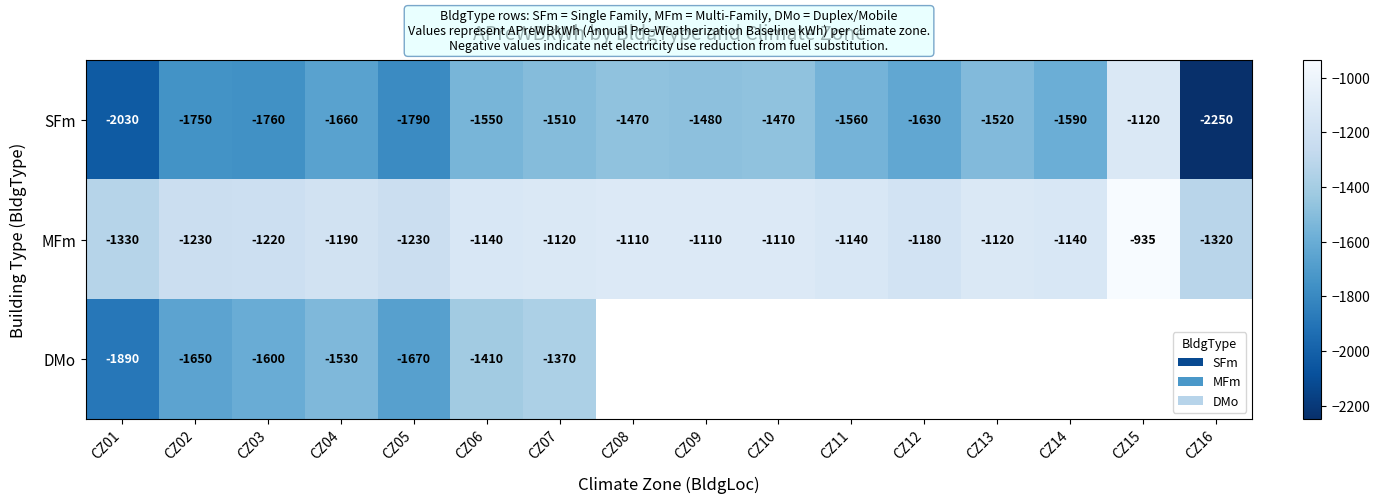

True or false: MFm has a value of -559 at CZ11.

False